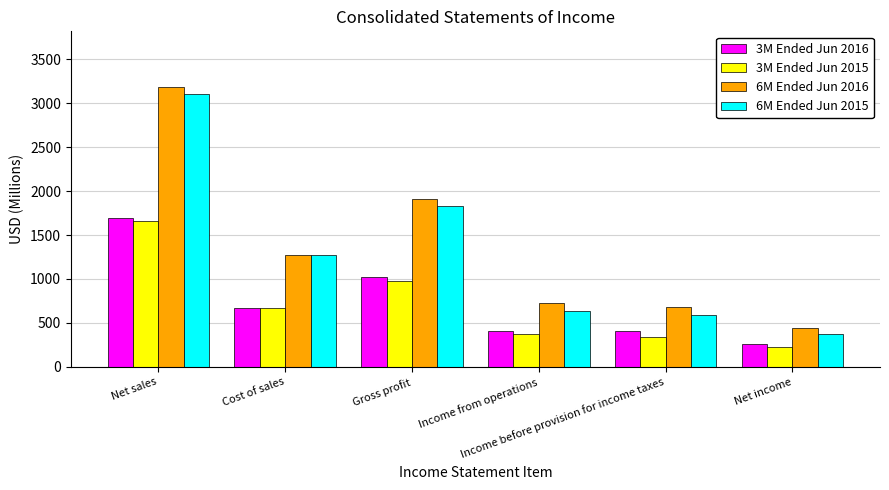

Which series has the widest spread of values?

6M Ended Jun 2016